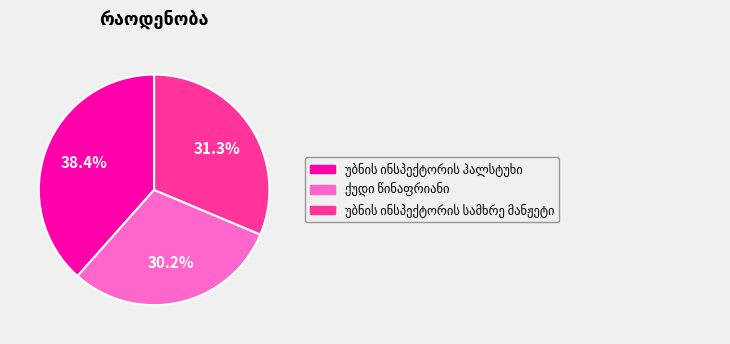

How many slices are in this pie chart?

3